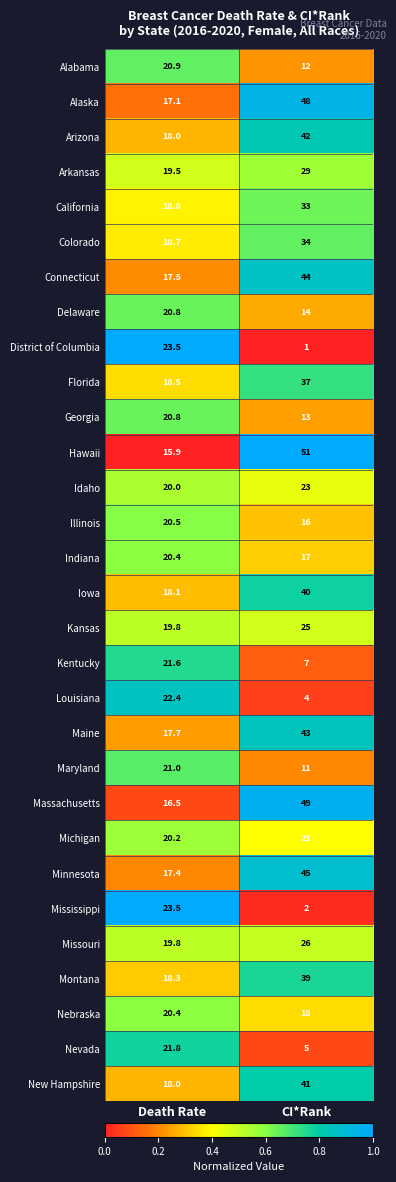

At which category does the chart reach its peak across all series?

CI*Rank